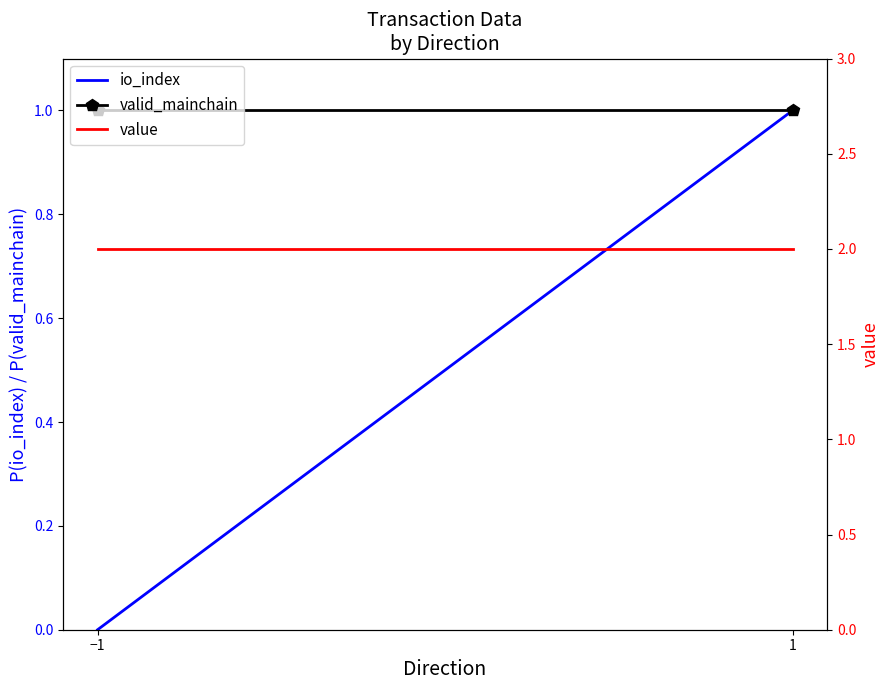

What is the label of the 2nd point from the right?

−1